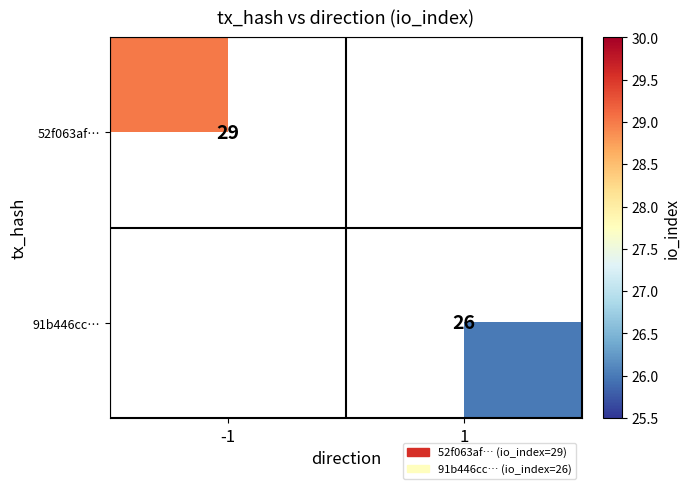

What is the smallest value displayed?

26.0